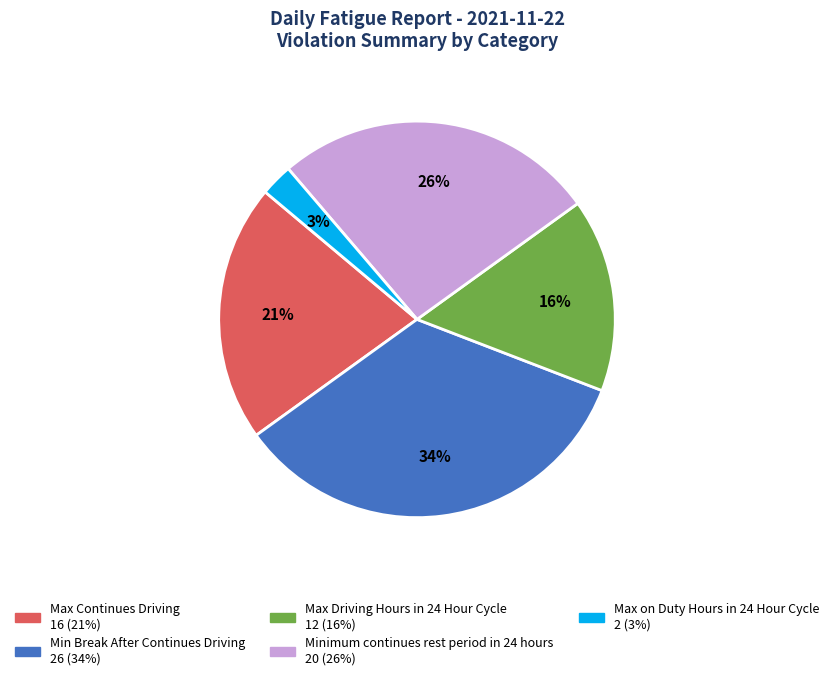

Count the number of slices in the pie.

5